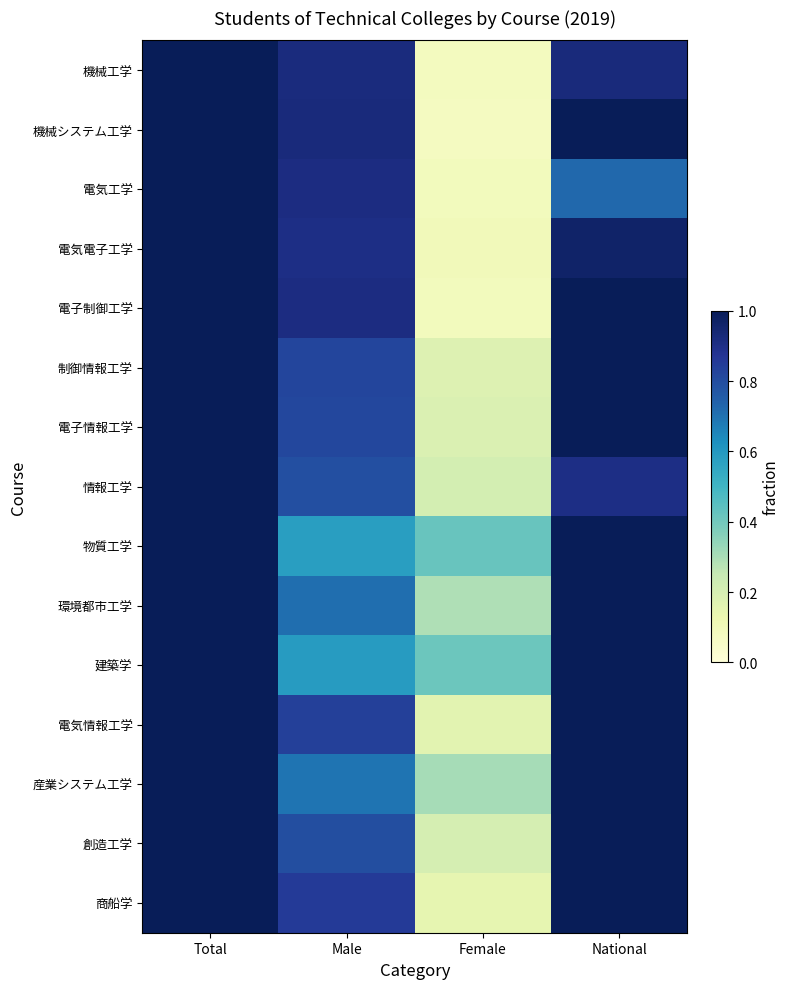

Between Total and Male, which is larger?

Total